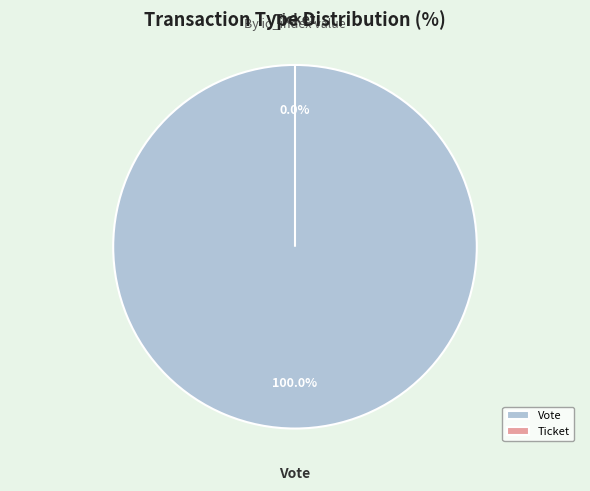

To the nearest percent, what is the combined percentage of Vote and Ticket?

100%